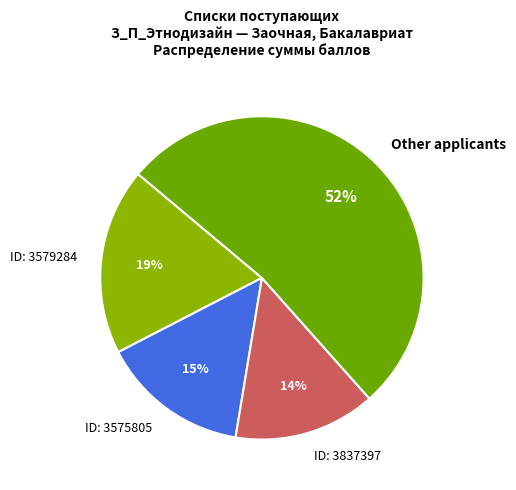

How many slices are in this pie chart?

4